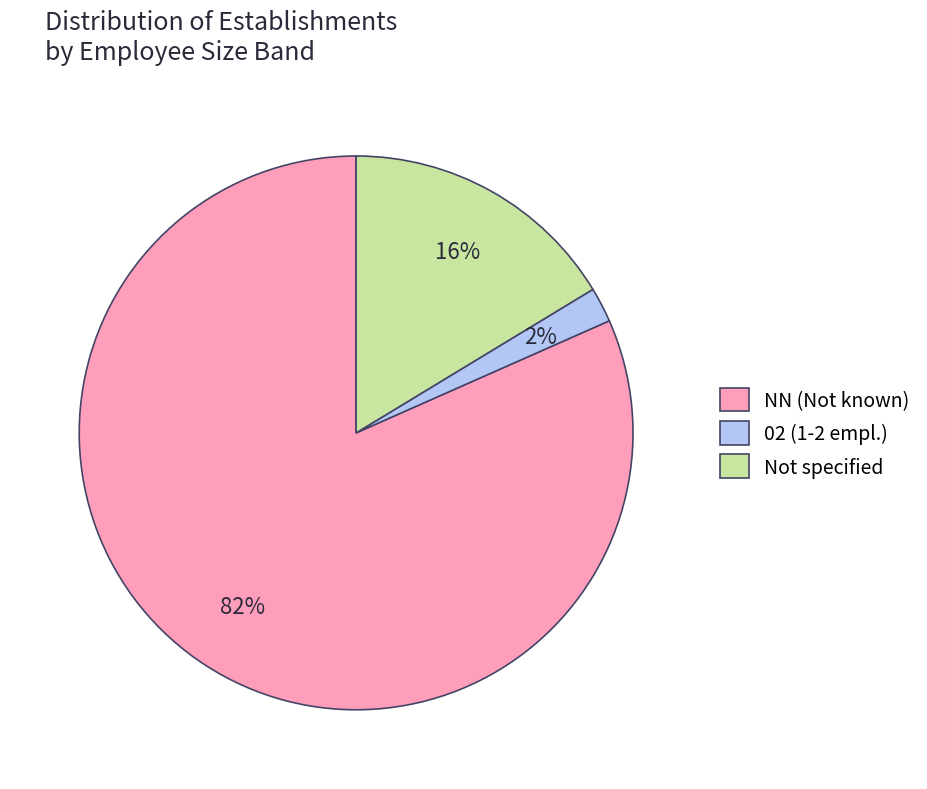

What is the smallest slice in the pie chart?

02 (1-2 empl.)